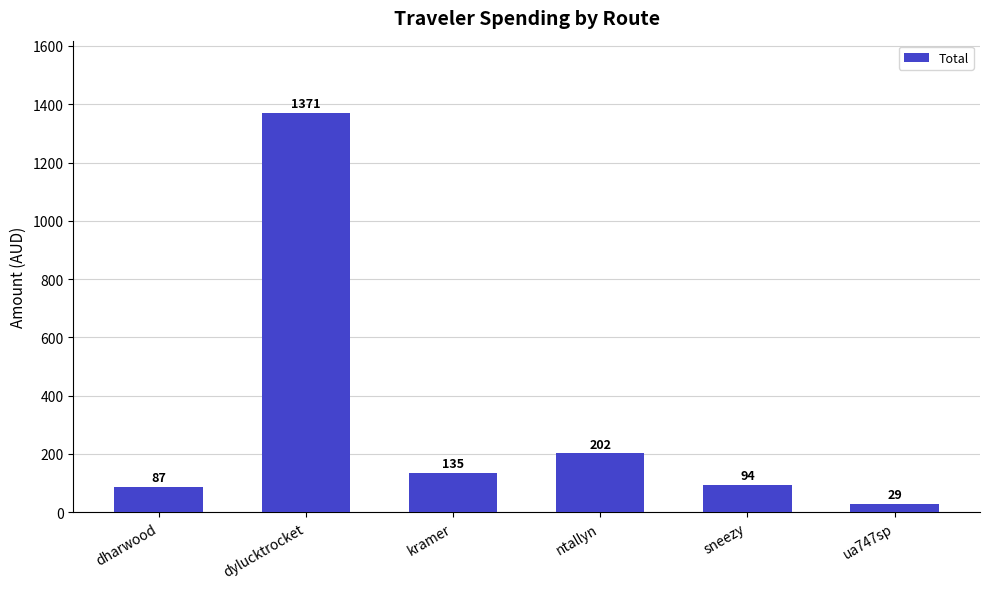

Count the number of data series in this chart.

1